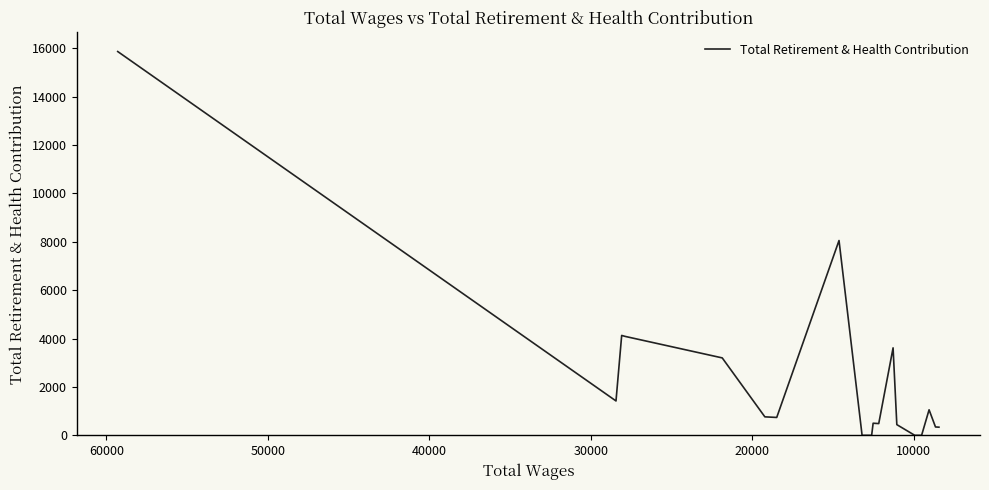

What is the ratio of the value at 30000 to the value at 10000?

3.1